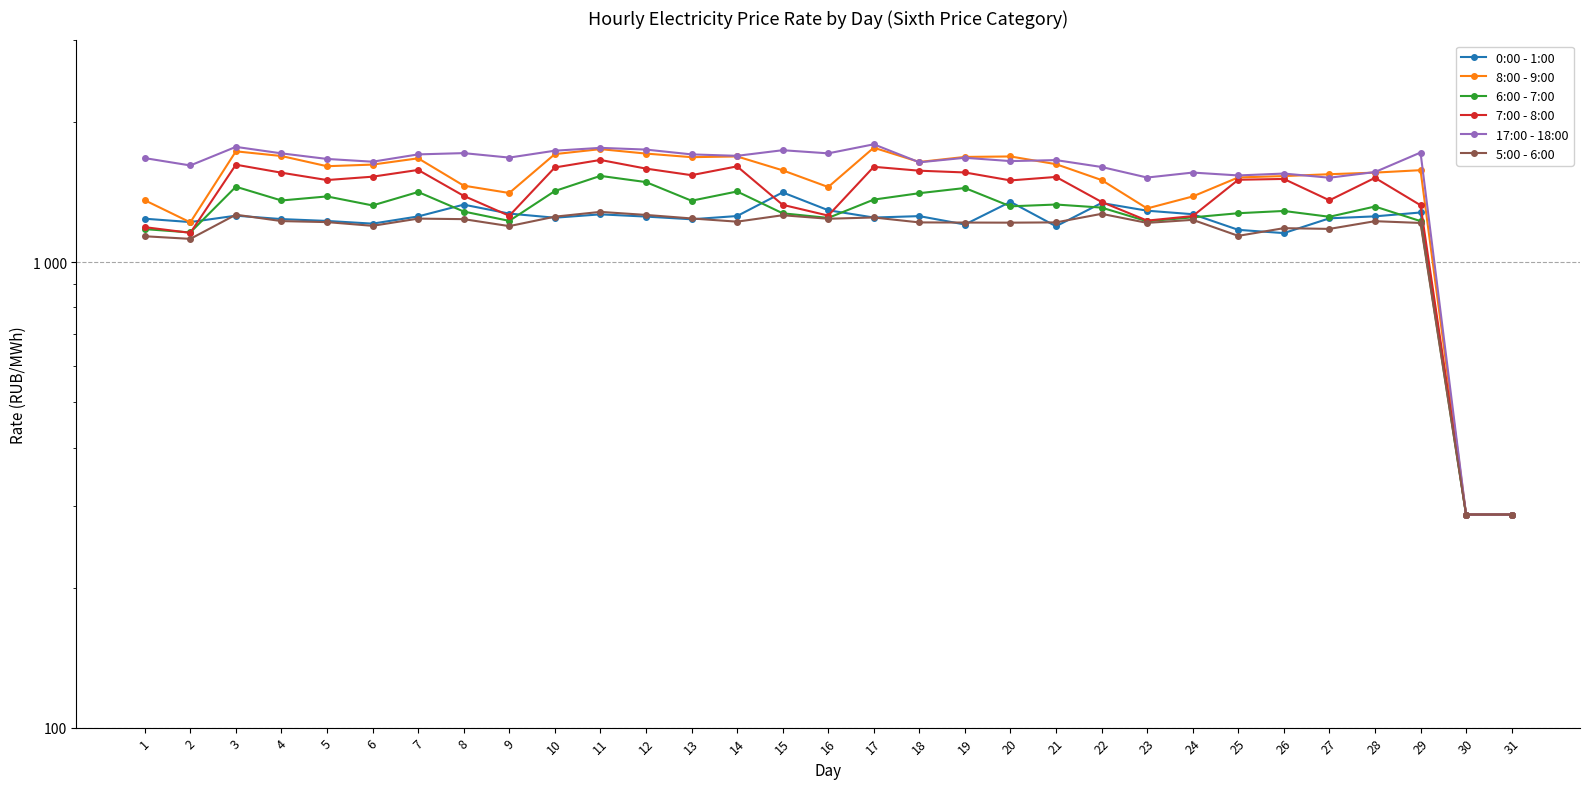

At which category is the sum across all series the highest?

11